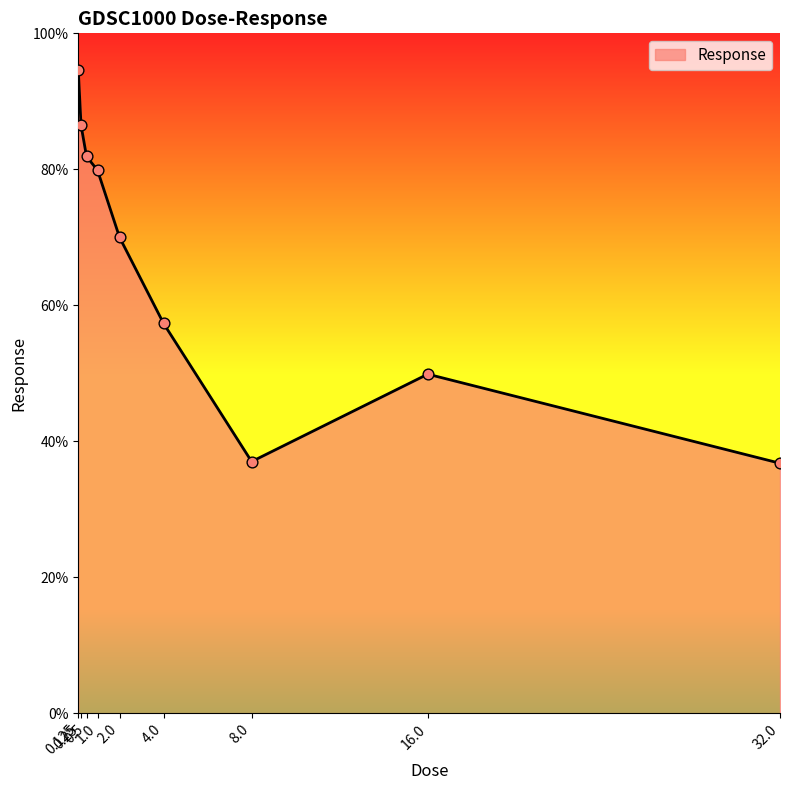

What is the change in value from 4.0 to 32.0?

-20.6